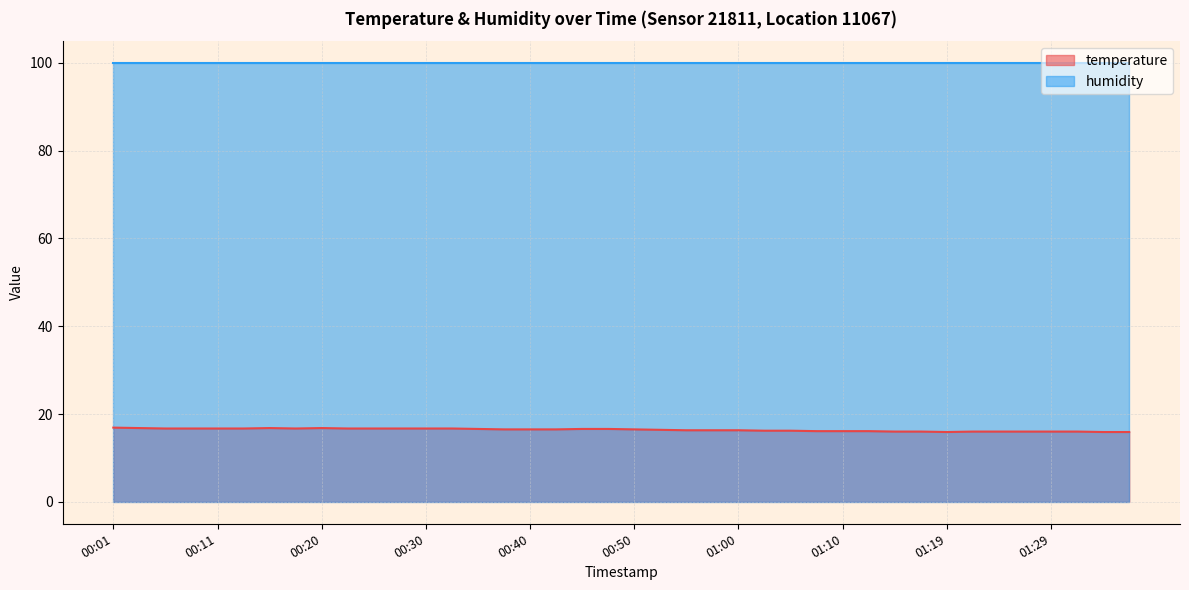

Reading left to right, what are all the values shown in this chart?

00:01=16.9	00:03=16.8	00:06=16.7	00:08=16.7	00:11=16.7	00:13=16.7	00:15=16.8	00:18=16.7	00:20=16.8	00:23=16.7	00:25=16.7	00:28=16.7	00:30=16.7	00:33=16.7	00:35=16.6	00:37=16.5	00:40=16.5	00:43=16.5	00:45=16.6	00:47=16.6	00:50=16.5	00:52=16.4	00:55=16.3	00:57=16.3	01:00=16.3	01:02=16.2	01:05=16.2	01:07=16.1	01:10=16.1	01:12=16.1	01:14=16.0	01:17=16.0	01:19=15.9	01:22=16.0	01:24=16.0	01:27=16.0	01:29=16.0	01:32=16.0	01:34=15.9	01:37=15.9